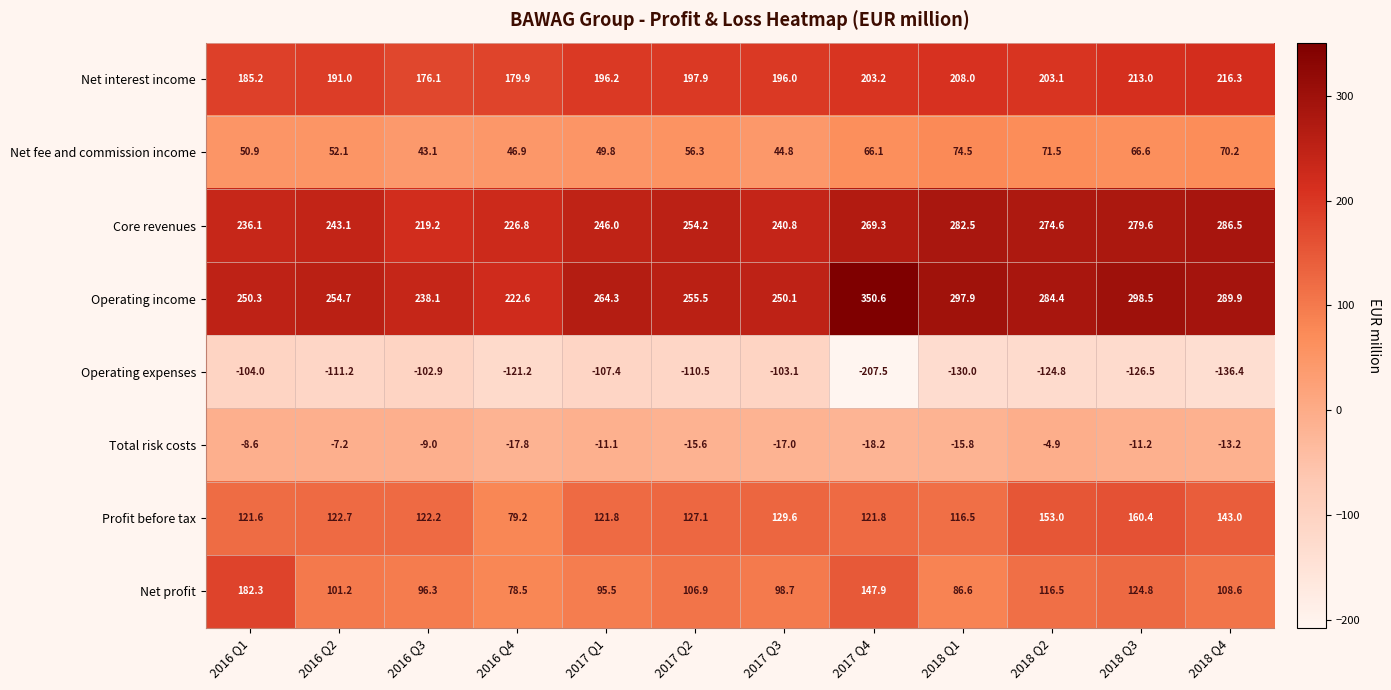

At which category is the sum across all series the highest?

2018 Q3